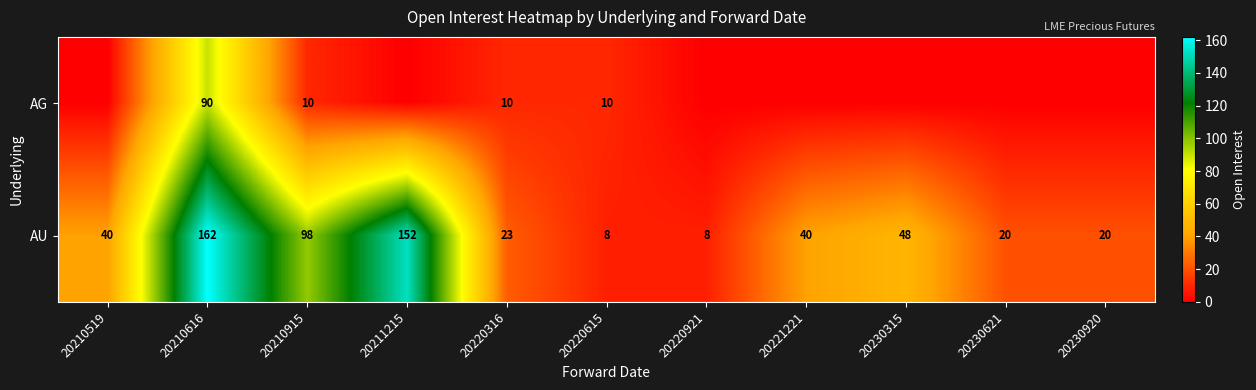

What is the sum of all AU values?

619